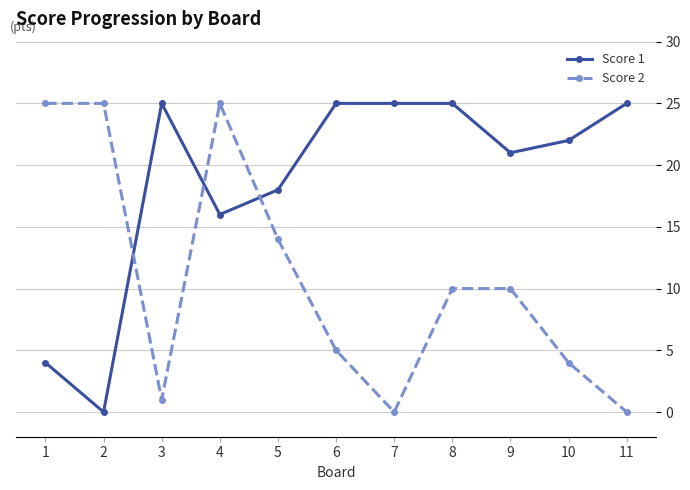

True or false: Score 1 and Score 2 cross at least once.

True